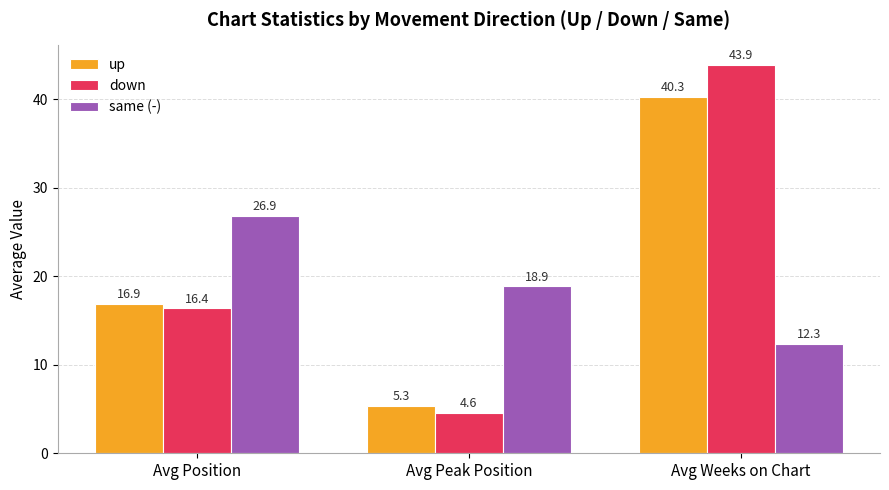

How many data points does each series have?

3